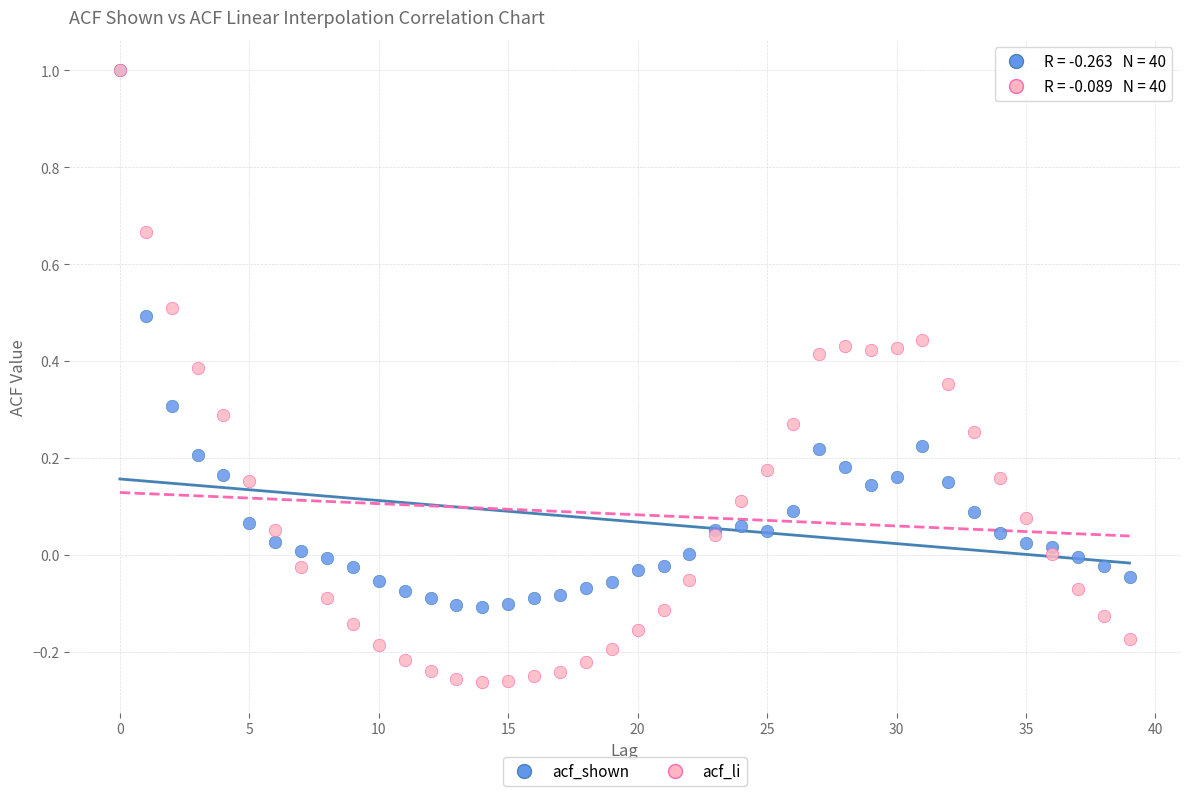

What are all the series names shown in the legend?

acf_shown, acf_li